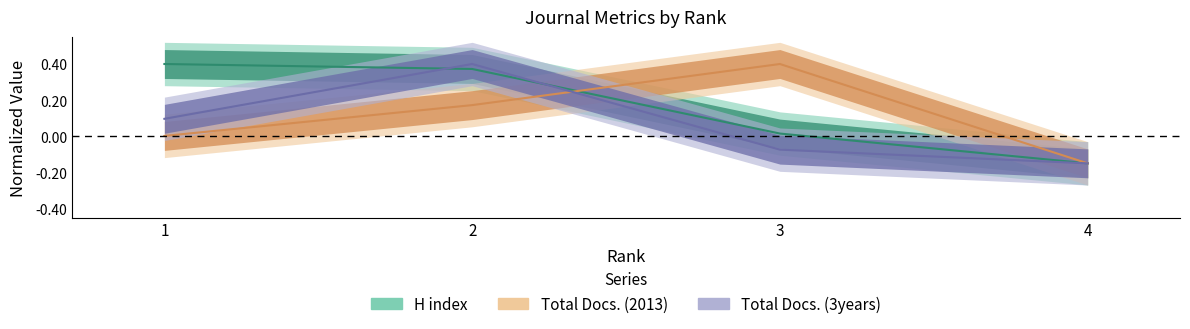

What is the difference between the highest and lowest values at 1?

0.4